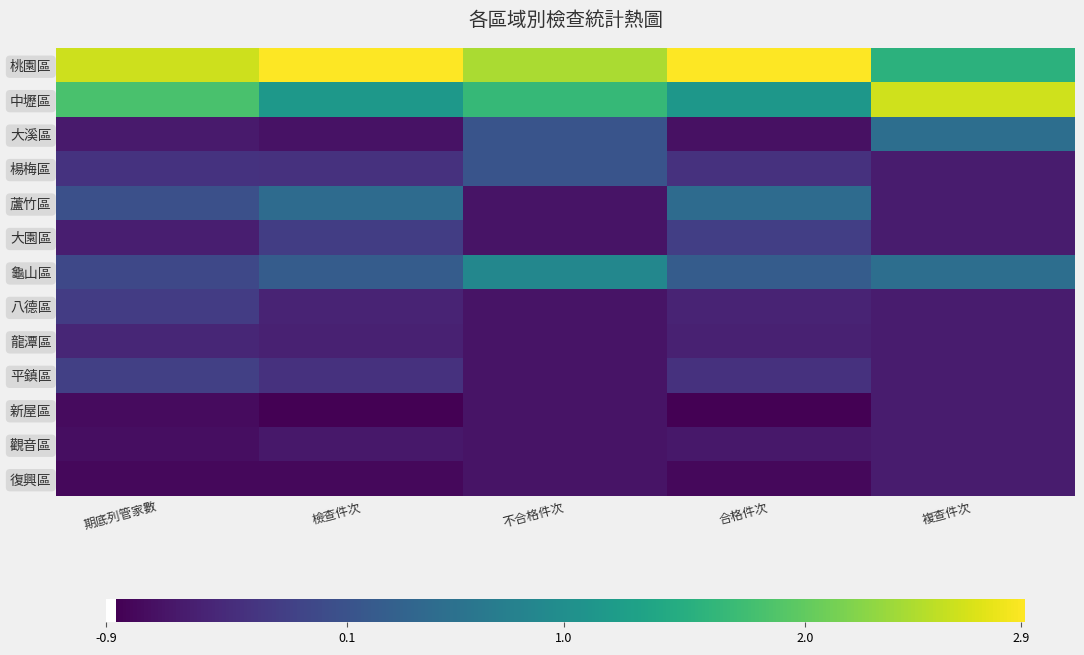

What is the difference between the highest and lowest values at 不合格件次?

3.1